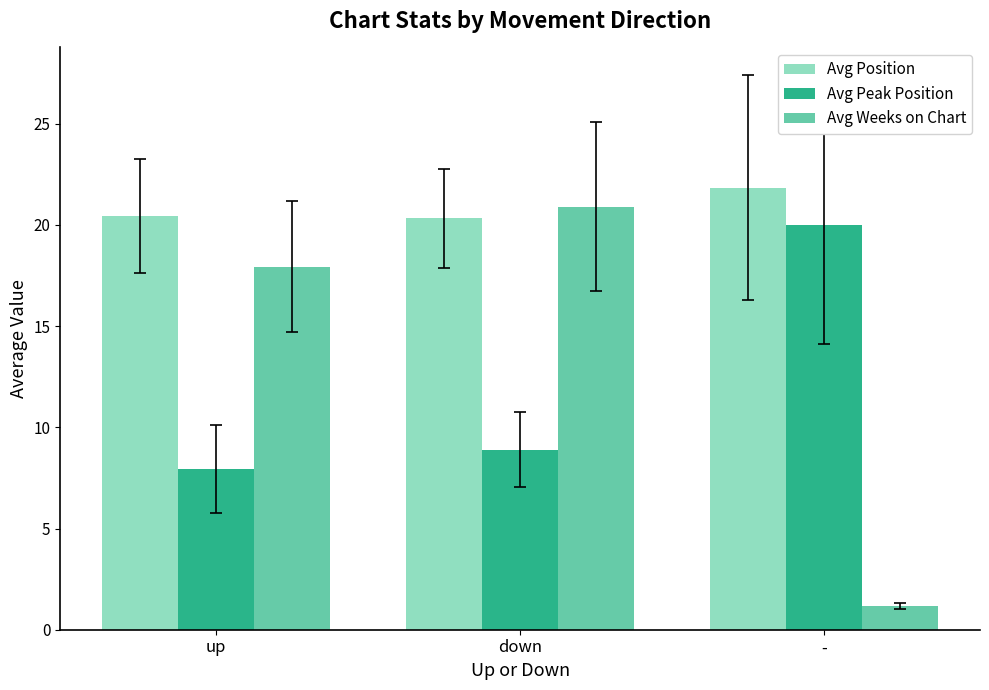

Reading left to right, transcribe all the data shown in this chart.

Avg Position: 20.4	20.3	21.8
Avg Peak Position: 7.9	8.9	20.0
Avg Weeks on Chart: 17.9	20.9	1.2